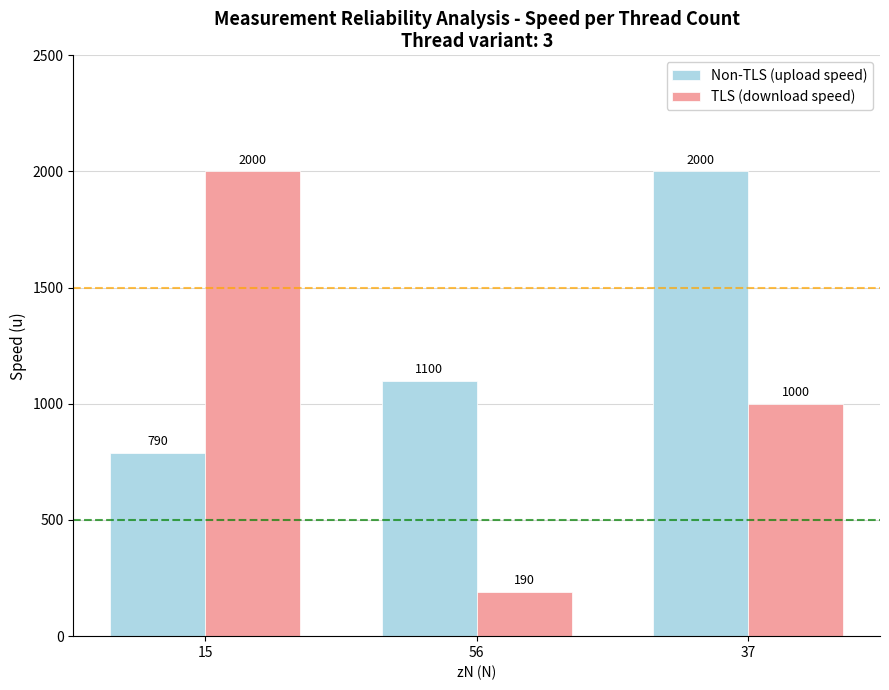

What is the minimum value for TLS (download speed)?

190